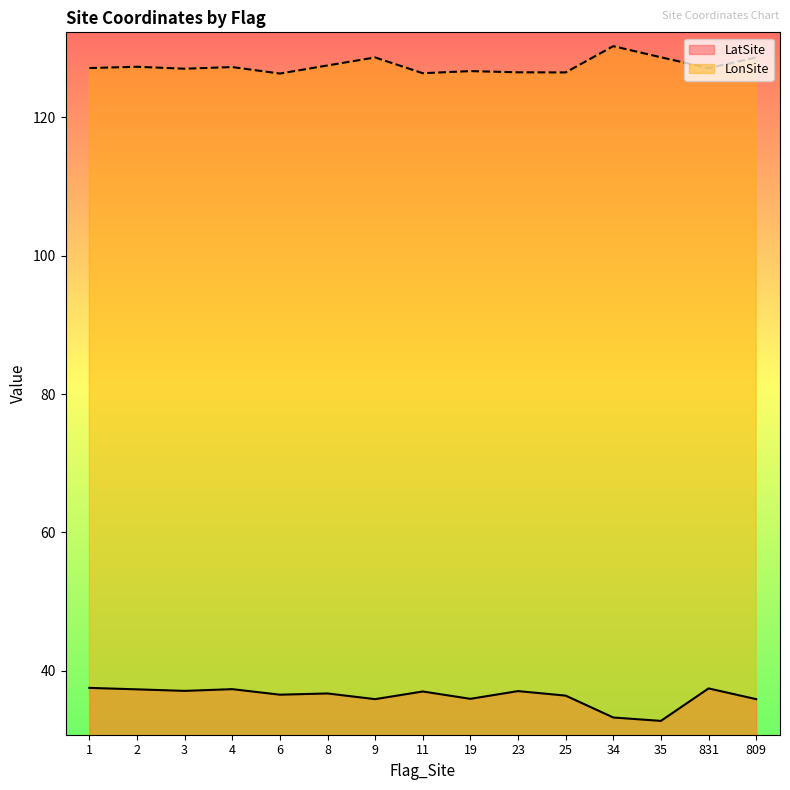

Reading left to right, transcribe all the data shown in this chart.

LatSite: 1=37.5	2=37.3	3=37.1	4=37.3	6=36.5	8=36.7	9=35.9	11=37.0	19=35.9	23=37.1	25=36.4	34=33.2	35=32.8	831=37.4	809=35.9
LonSite: 1=127.1	2=127.3	3=127.0	4=127.3	6=126.3	8=127.5	9=128.7	11=126.4	19=126.7	23=126.5	25=126.5	34=130.3	35=128.7	831=127.1	809=128.7